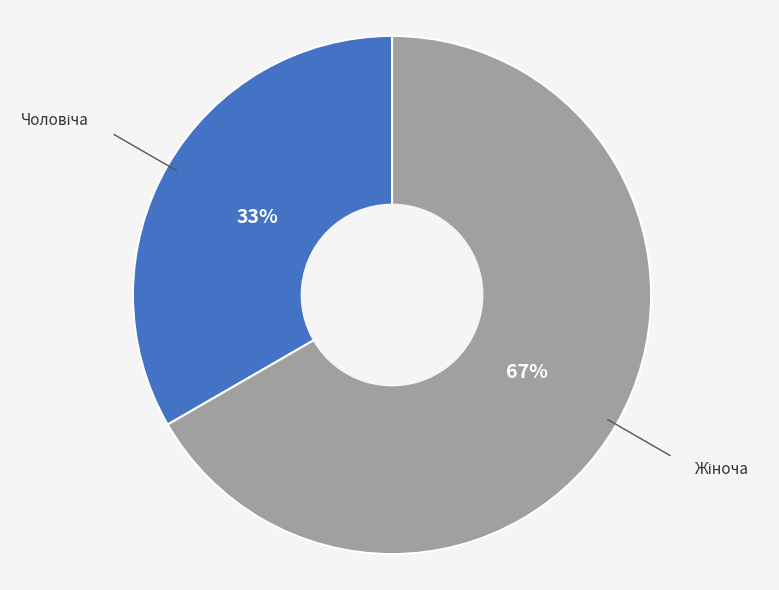

To the nearest percent, what is the average slice percentage?

50%